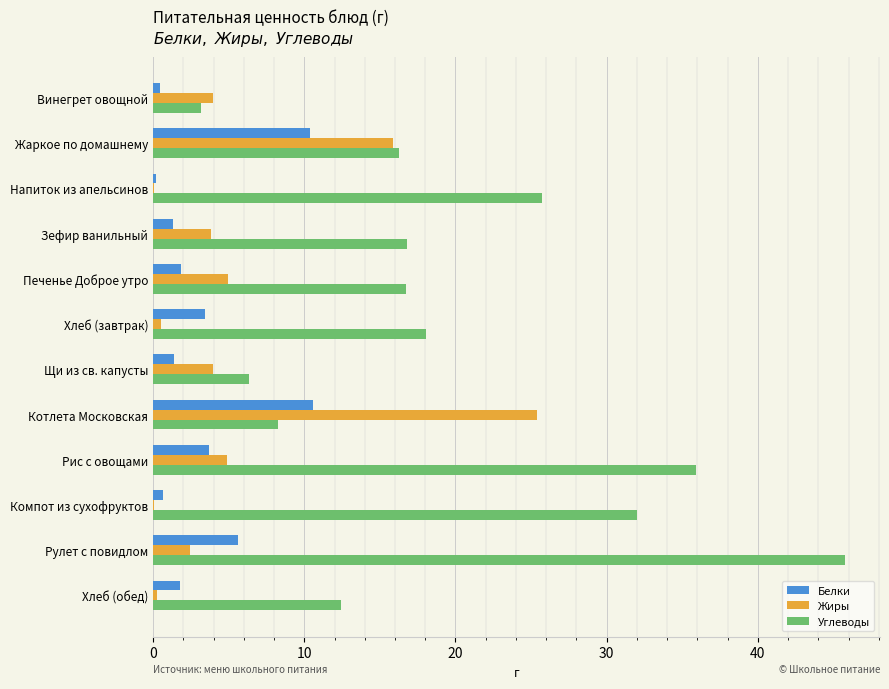

What is the maximum value for Белки?

10.6